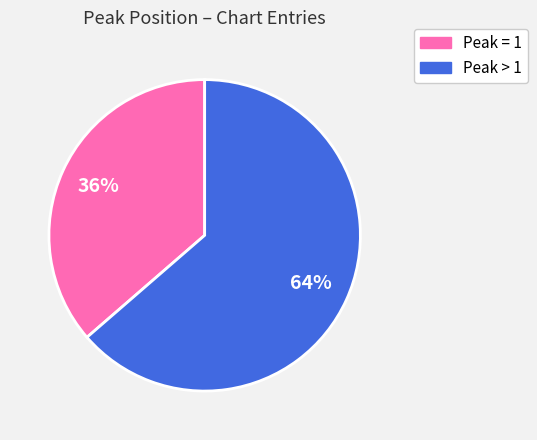

Is there any slice that represents more than half of the pie?

Yes